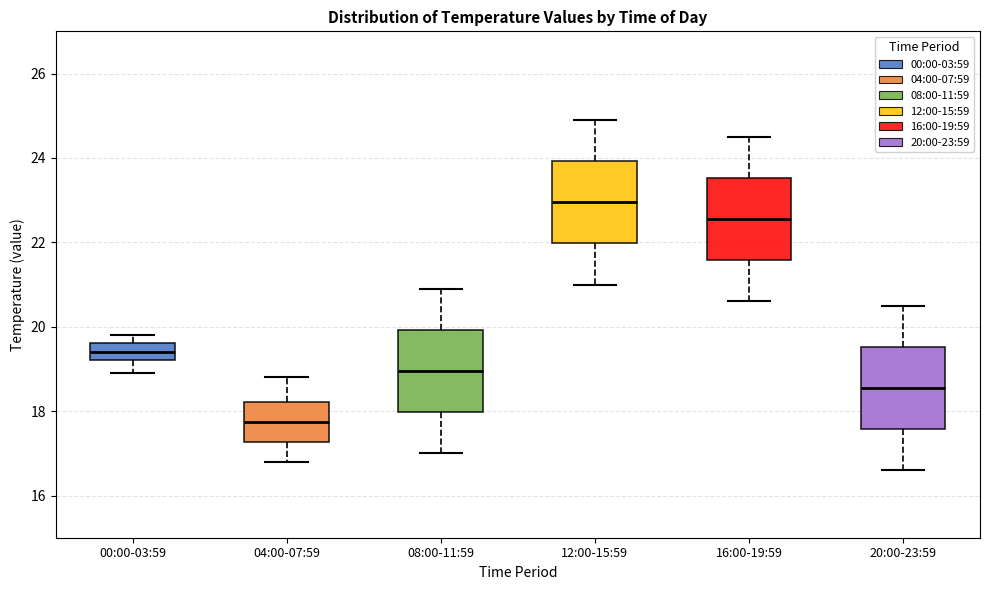

Which box's median line is the lowest?

04:00-07:59